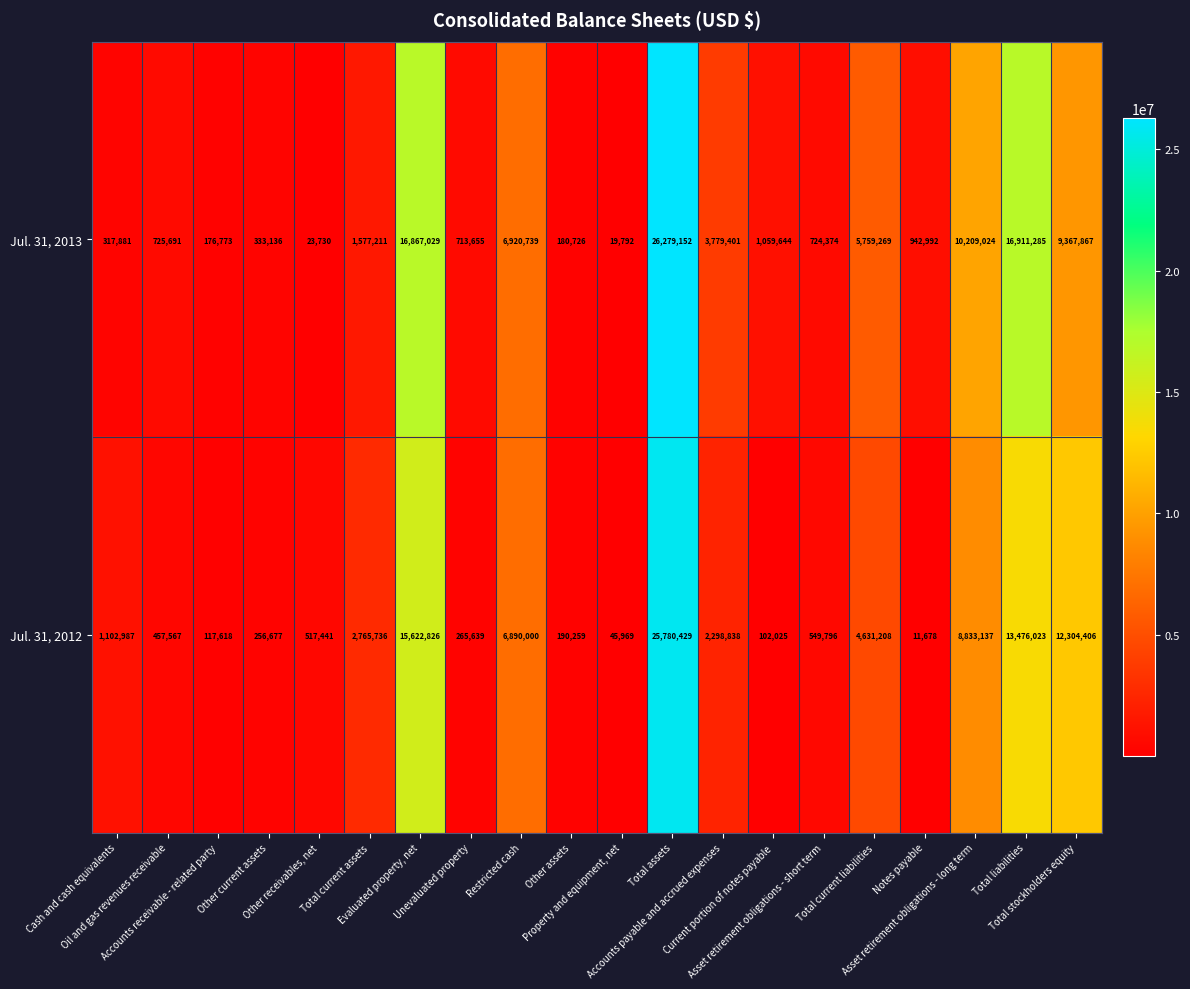

Which series has the widest spread of values?

Jul. 31, 2013